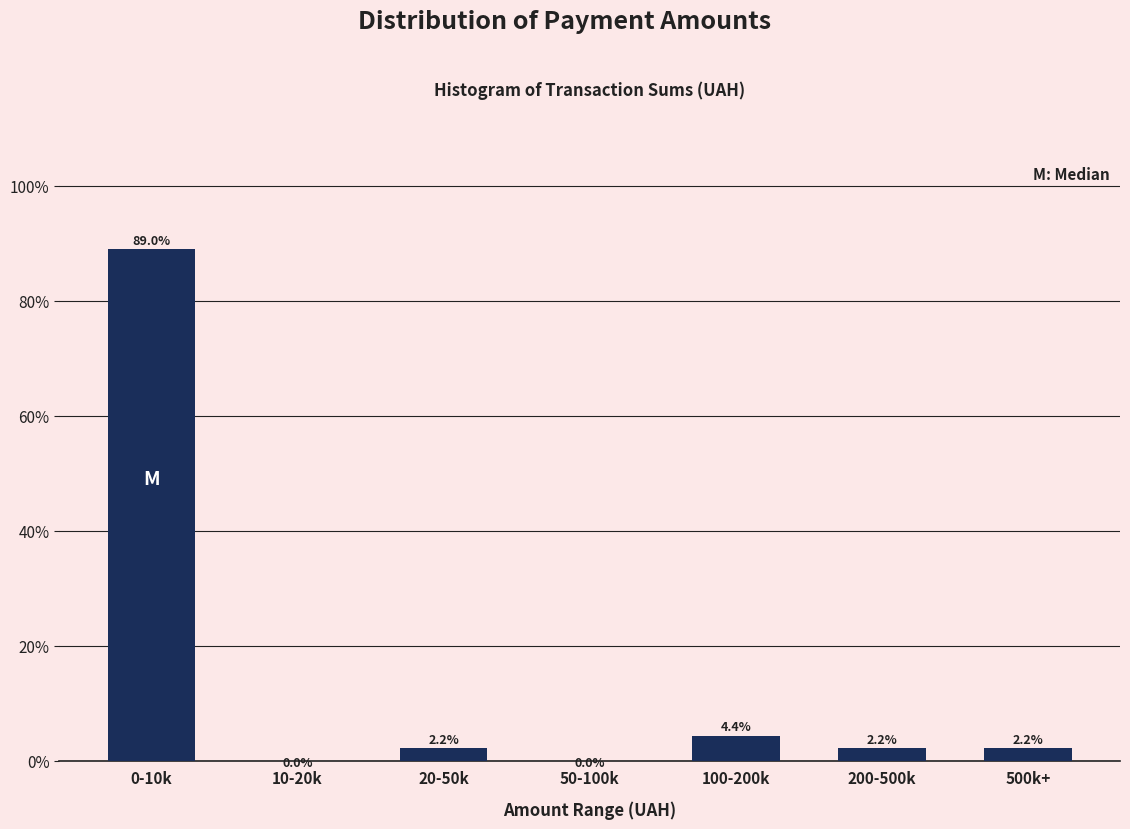

Reading right to left, list all the values displayed in this chart.

500k+=2.2	200-500k=2.2	100-200k=4.4	50-100k=0.0	20-50k=2.2	10-20k=0.0	0-10k=89.0